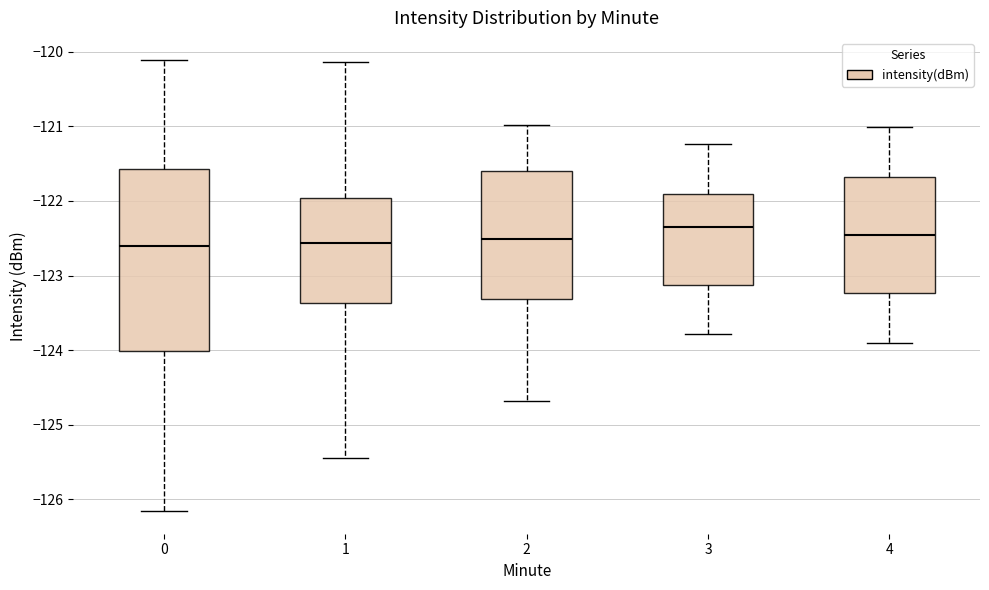

Which box is the tallest, from its lower edge to its upper edge?

0